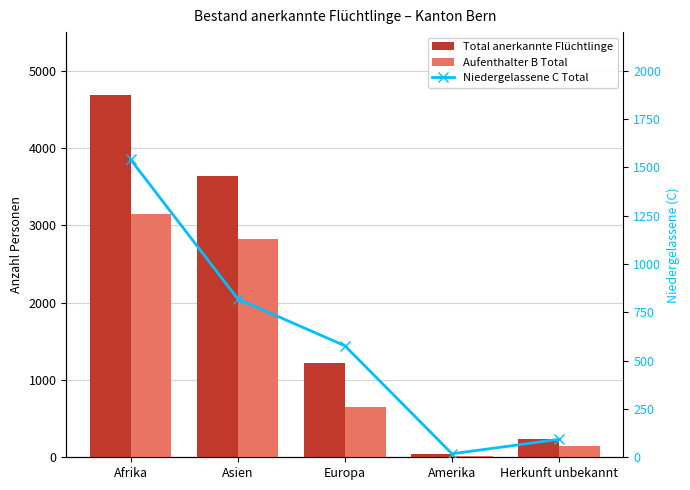

The value of Aufenthalter B Total at Herkunft unbekannt is 145. True or false?

True